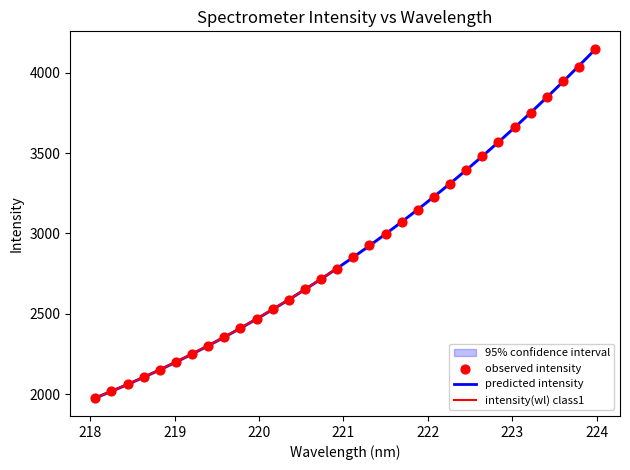

Which has a higher value, 219.589 or 223.9802?

223.9802